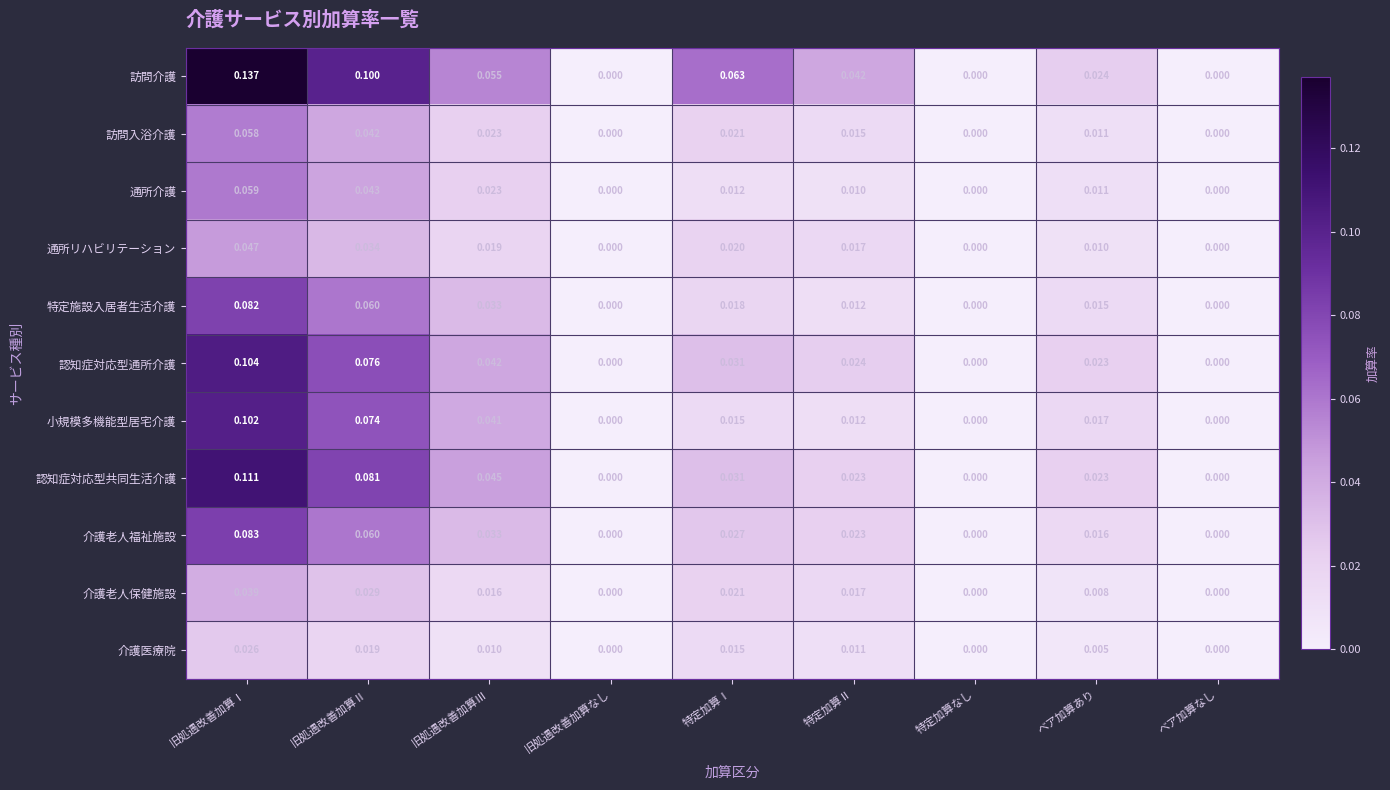

Between 特定加算なし and ベア加算あり, which series saw the biggest shift?

訪問介護